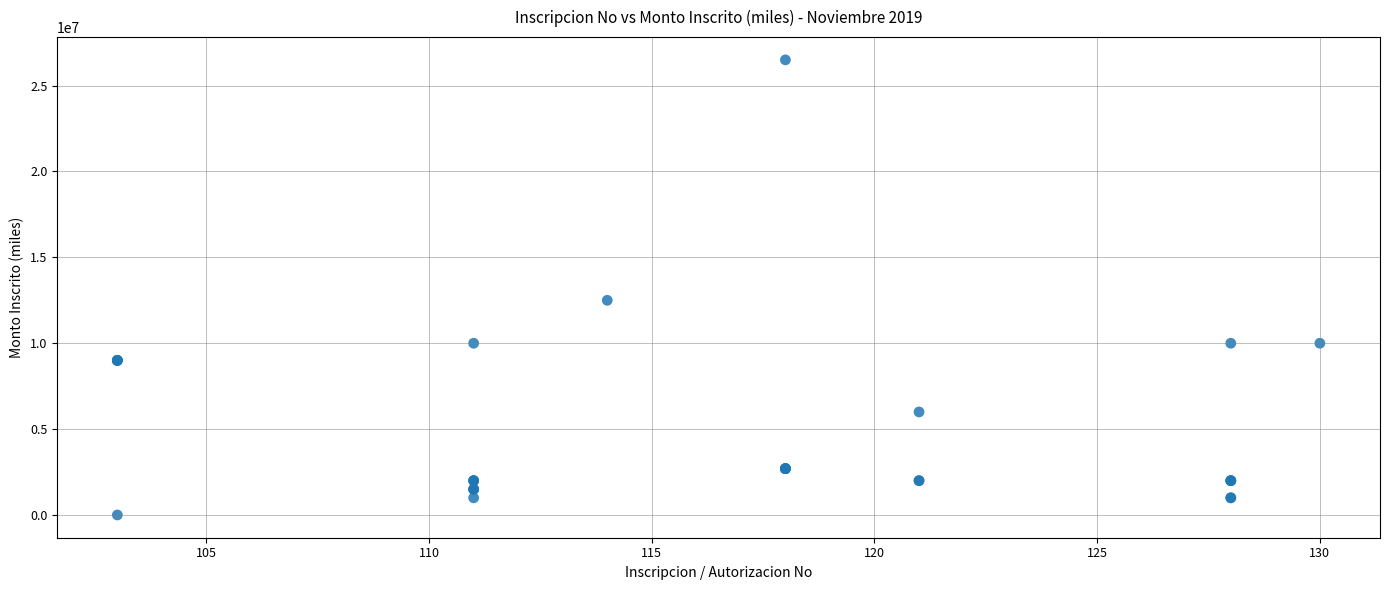

What Y value in the scatter plot is closest to 13250650?

12500000